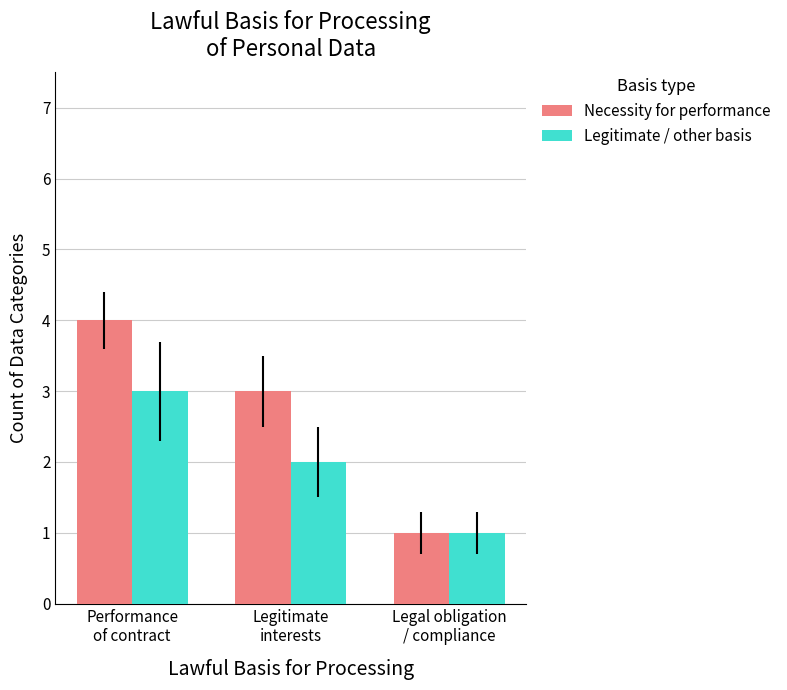

Reading right to left, list all the values displayed in this chart.

Necessity for performance: 1	3	4
Legitimate / other basis: 1	2	3